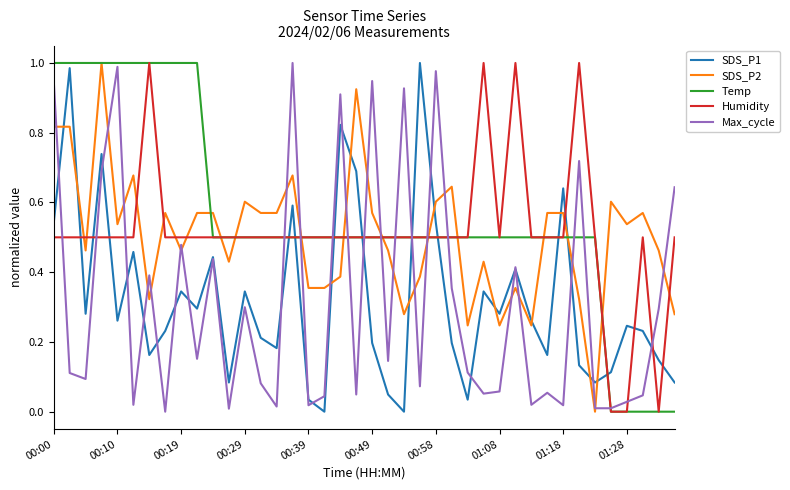

Which series has the largest total across all categories?

Temp